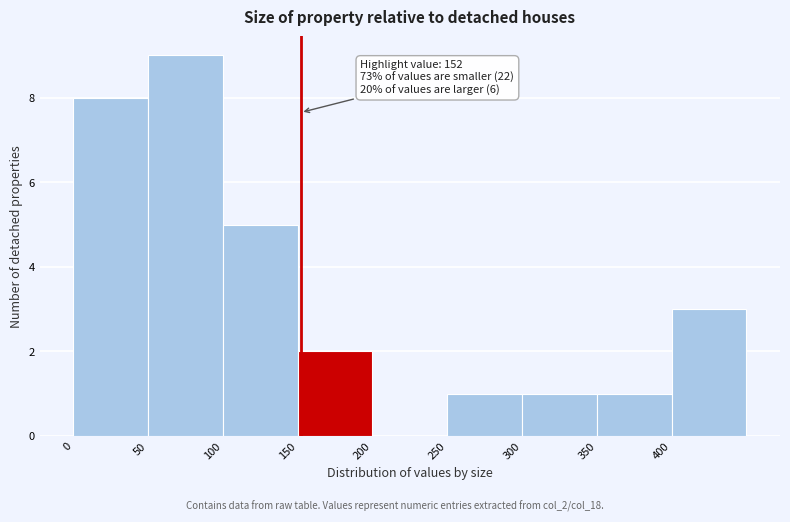

Which range on the x-axis has the tallest bar?

50 to 100